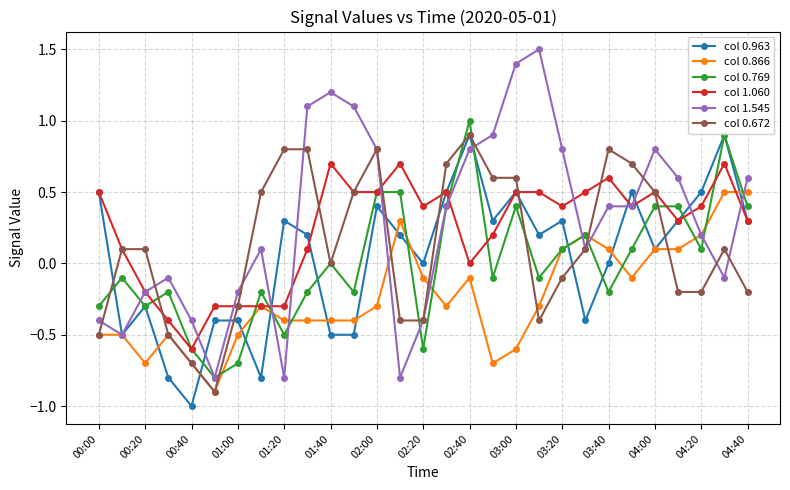

What is the difference between the maximum and minimum values in the col 0.769 series?

1.8